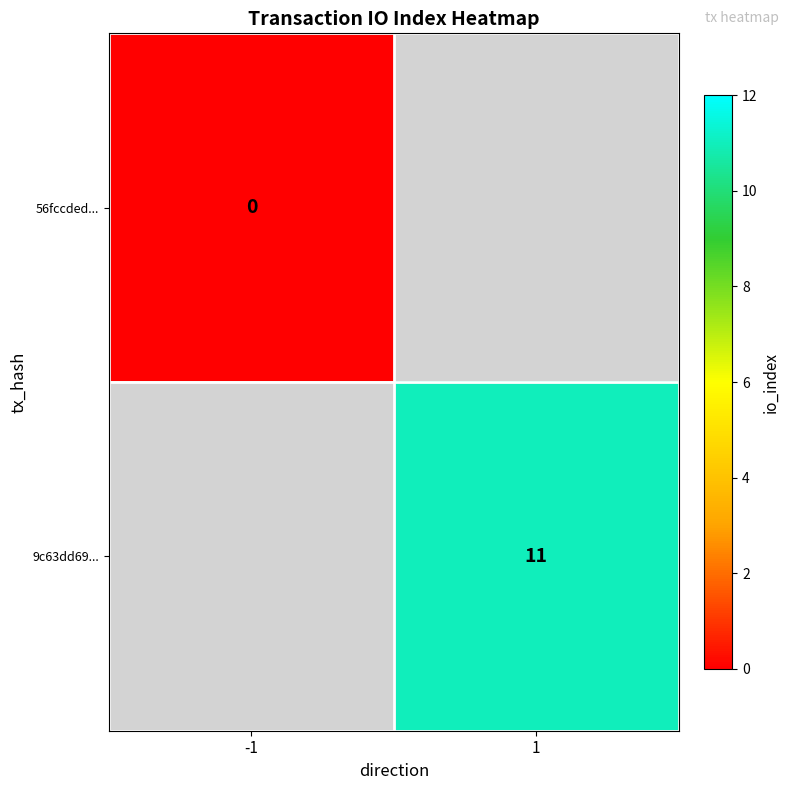

Is it true that 9c63dd69... equals 7 at 1?

False